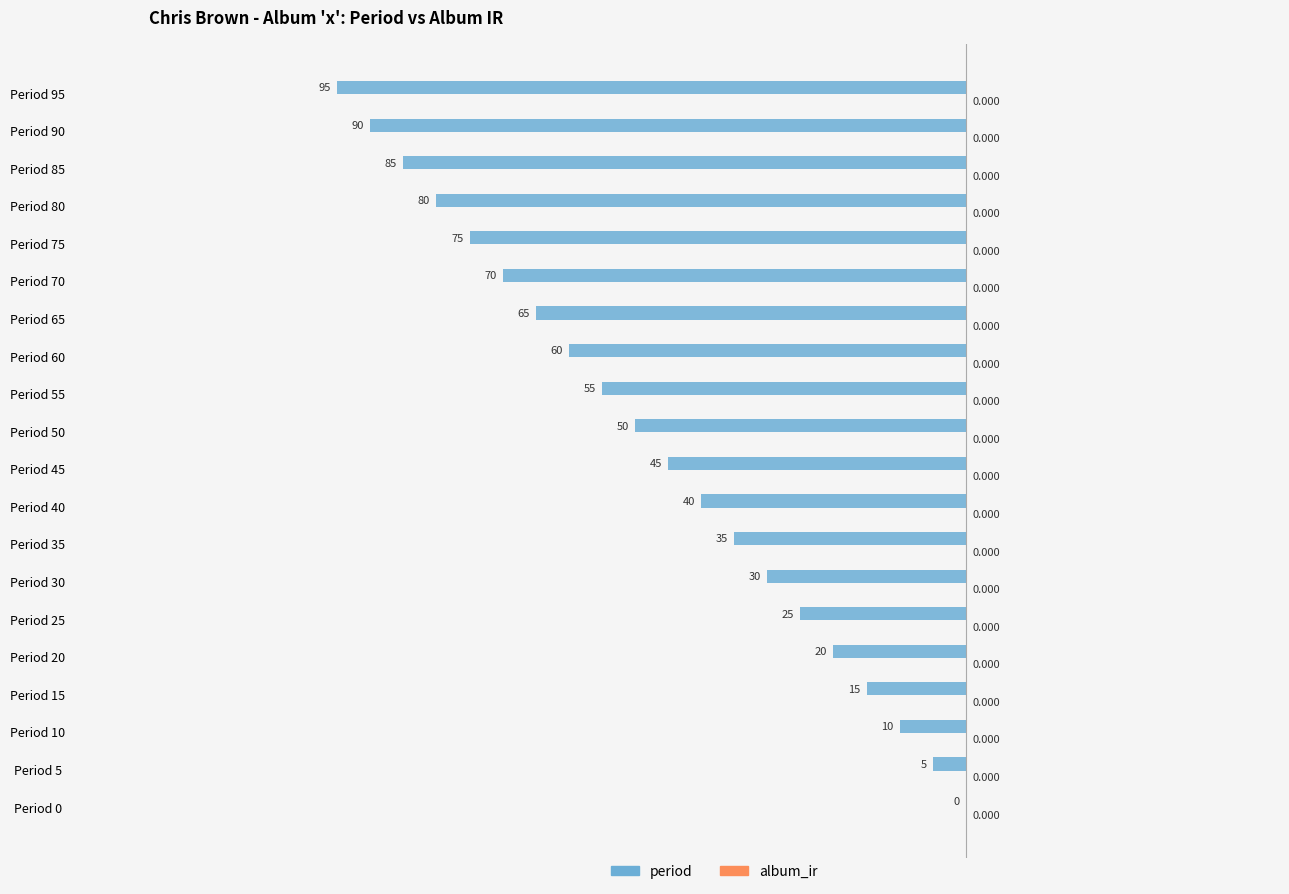

Count the number of data series in this chart.

1